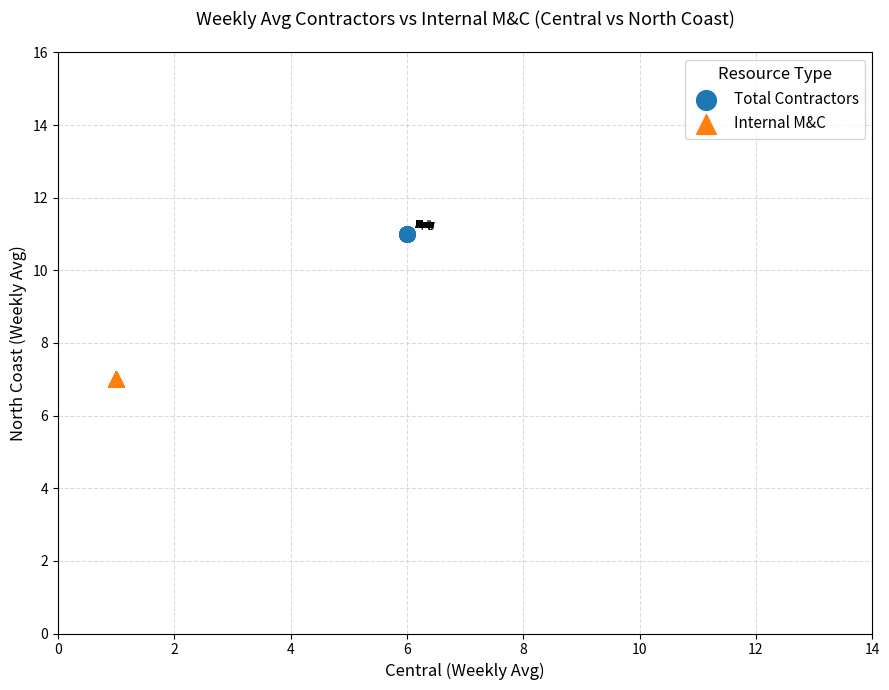

Which series contains the lowest Y value?

Internal M&C